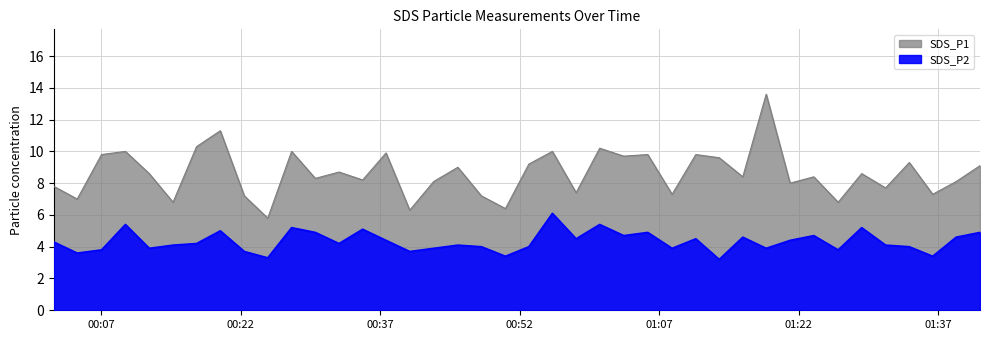

Which series has the largest range (max minus min)?

SDS_P1